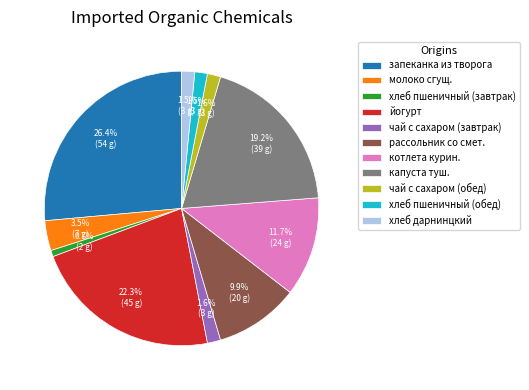

To the nearest percent, what is the average slice percentage?

9%